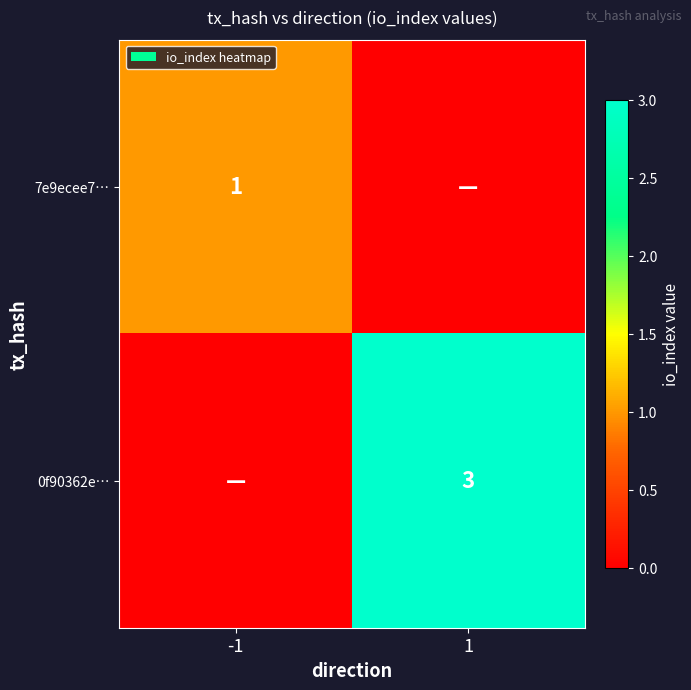

The value of 7e9ecee7… at -1 is 1. True or false?

True